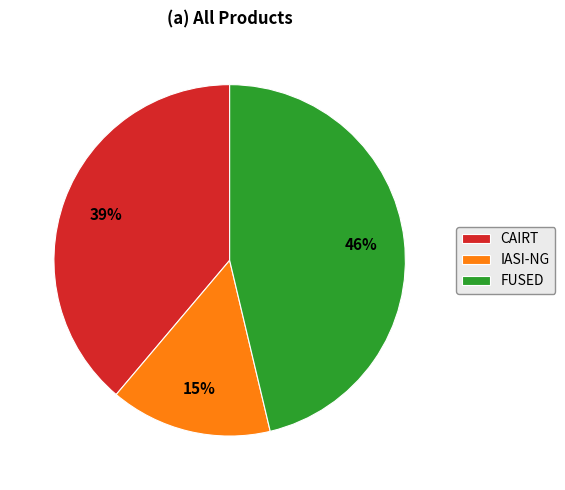

What is the ratio of the value at IASI-NG to the value at CAIRT?

0.4